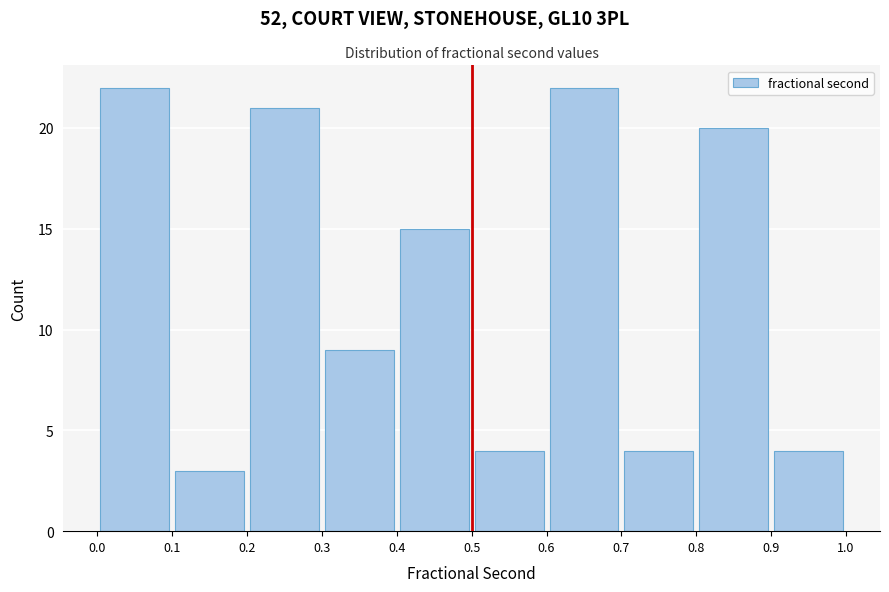

Reading left to right, list every bar in this chart as the range it spans on the x-axis followed by its height. The values are not printed on the chart, so give them approximately, as read against the axis.

0.0 to 0.1: 22
0.1 to 0.2: 3
0.2 to 0.3: 21
0.3 to 0.4: 9
0.4 to 0.5: 15
0.5 to 0.6: 4
0.6 to 0.7: 22
0.7 to 0.8: 4
0.8 to 0.9: 20
0.9 to 1.0: 4